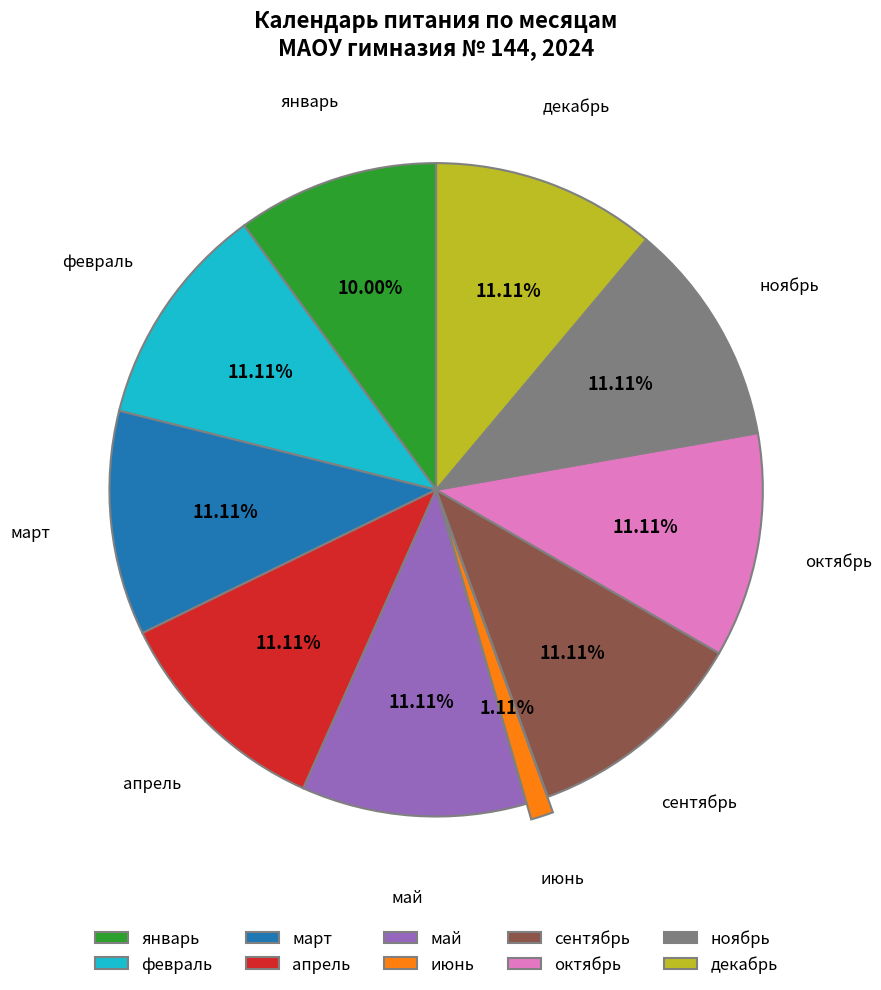

Approximately how many times larger is the value at февраль compared to июнь?

10.0